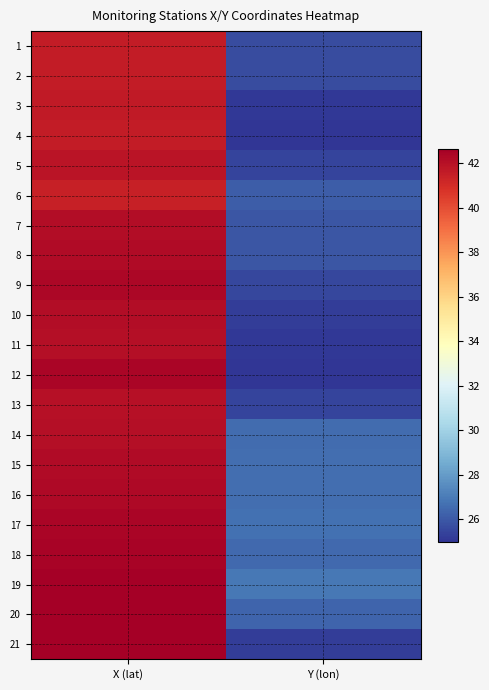

List the series in order of their peak value, highest first.

19, 21, 20, 18, 17, 12, 9, 16, 15, 8, 7, 10, 14, 11, 13, 5, 3, 1, 2, 4, 6